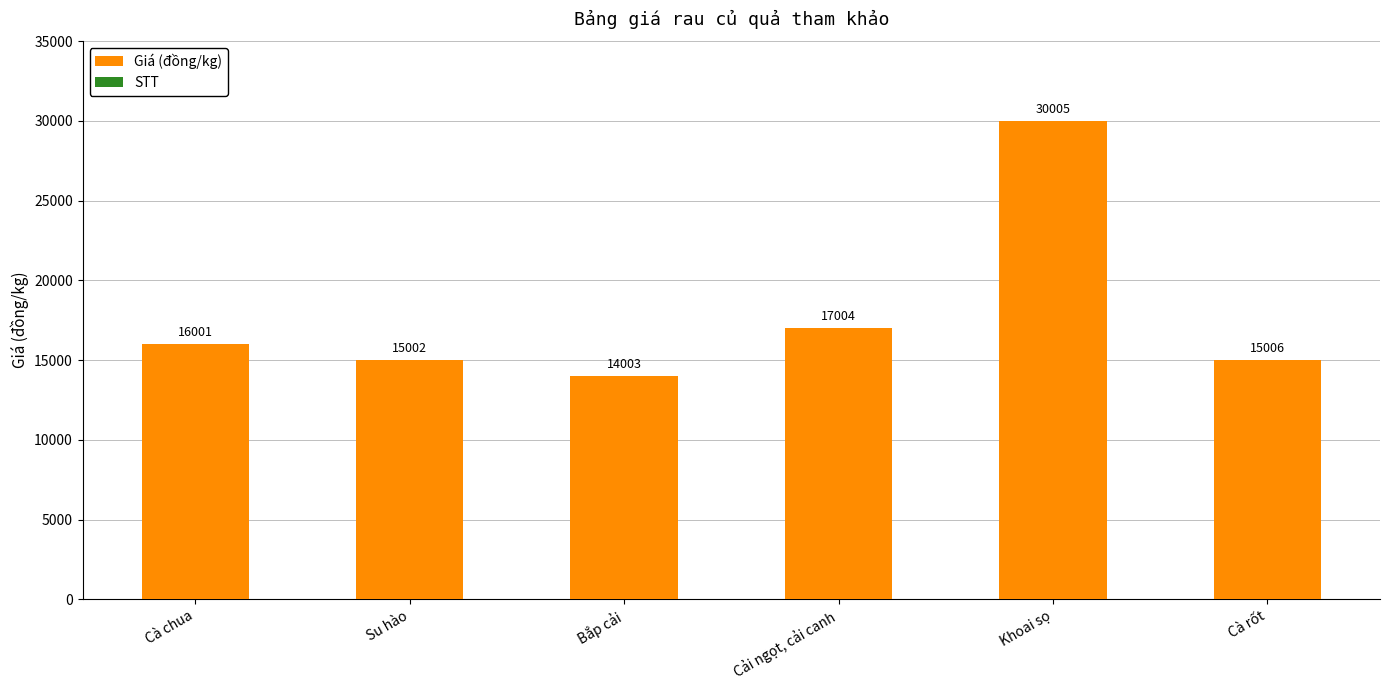

What is the sum of all Giá (đồng/kg) values?

107000